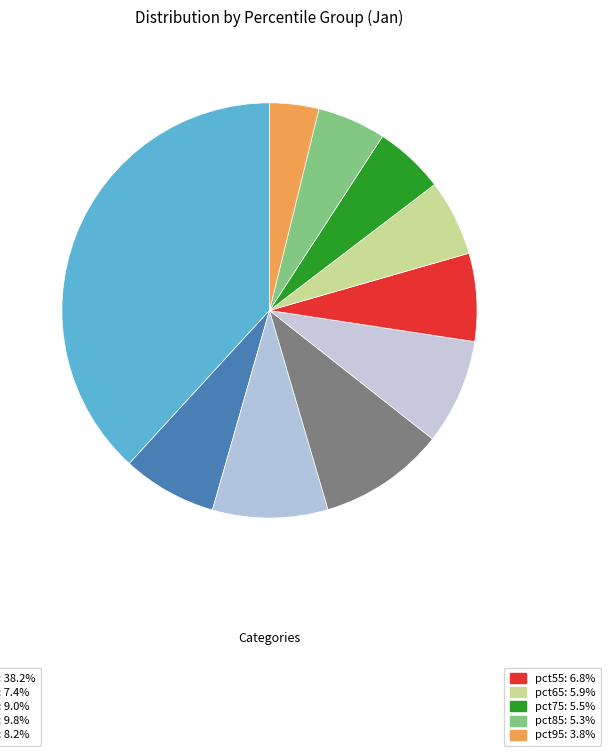

Count the number of slices in the pie.

10